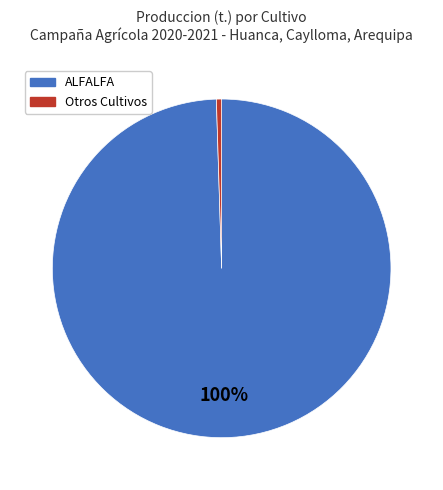

The Otros Cultivos slice represents 0% of the pie. True or false?

True